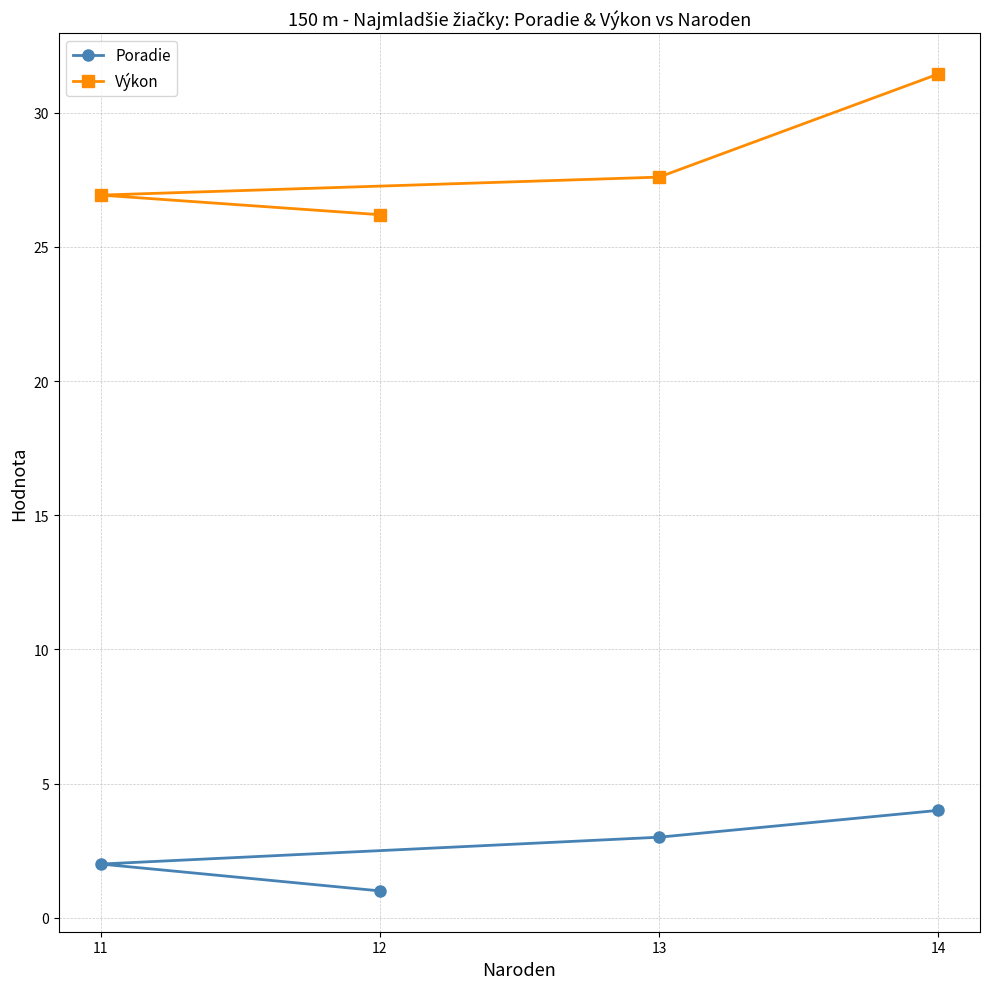

At which label does Výkon reach its peak?

14